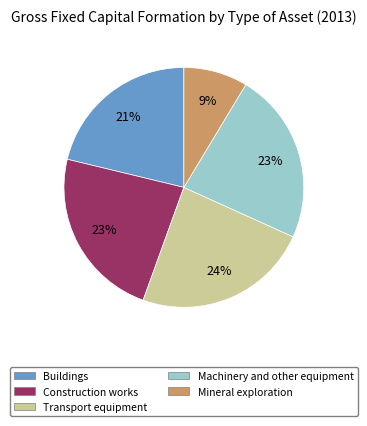

The Mineral exploration slice represents 16% of the pie. True or false?

False